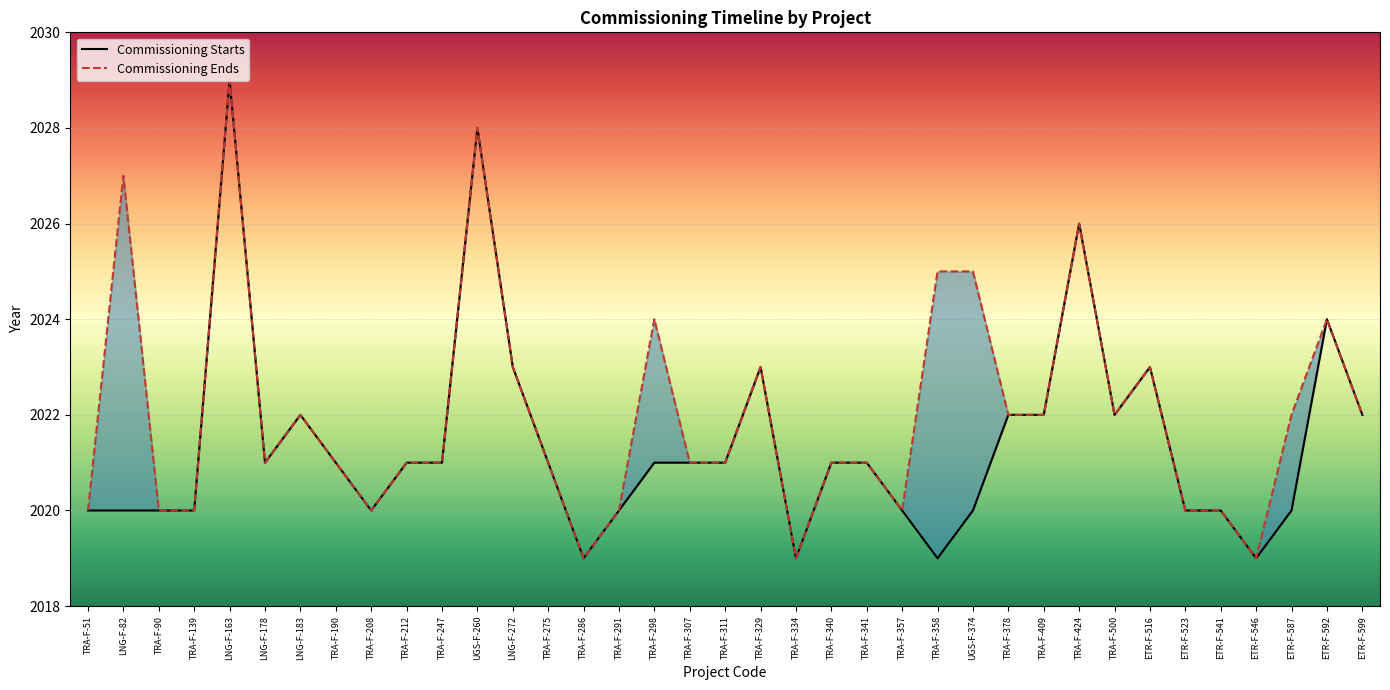

Reading right to left, transcribe all the data shown in this chart.

Commissioning Starts: 2022	2024	2020	2019	2020	2020	2023	2022	2026	2022	2022	2020	2019	2020	2021	2021	2019	2023	2021	2021	2021	2020	2019	2021	2023	2028	2021	2021	2020	2021	2022	2021	2029	2020	2020	2020	2020
Commissioning Ends: 2022	2024	2022	2019	2020	2020	2023	2022	2026	2022	2022	2025	2025	2020	2021	2021	2019	2023	2021	2021	2024	2020	2019	2021	2023	2028	2021	2021	2020	2021	2022	2021	2029	2020	2020	2027	2020